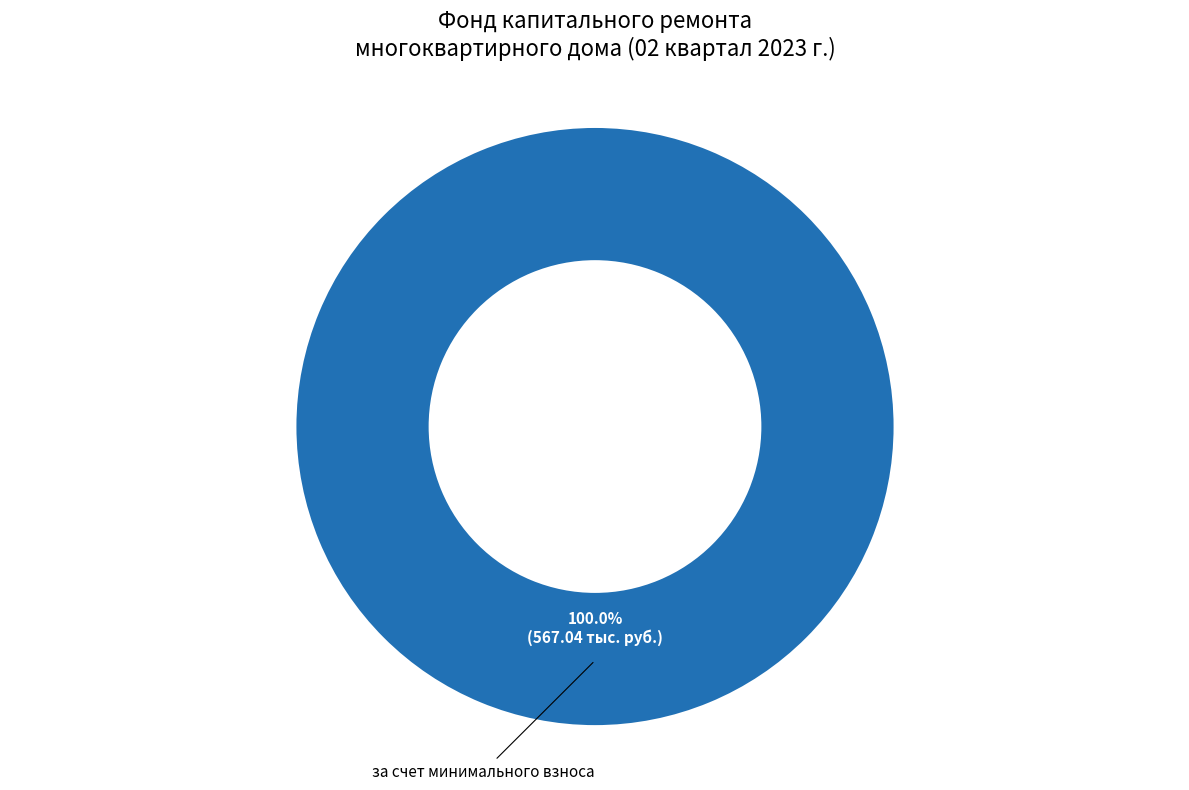

Does за счет минимального взноса account for over 50% of the chart?

Yes